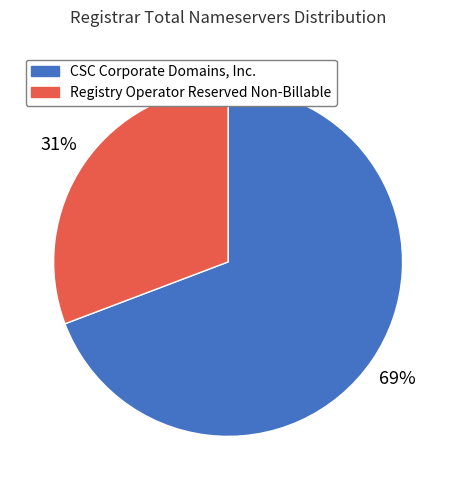

How many slices are in this pie chart?

2